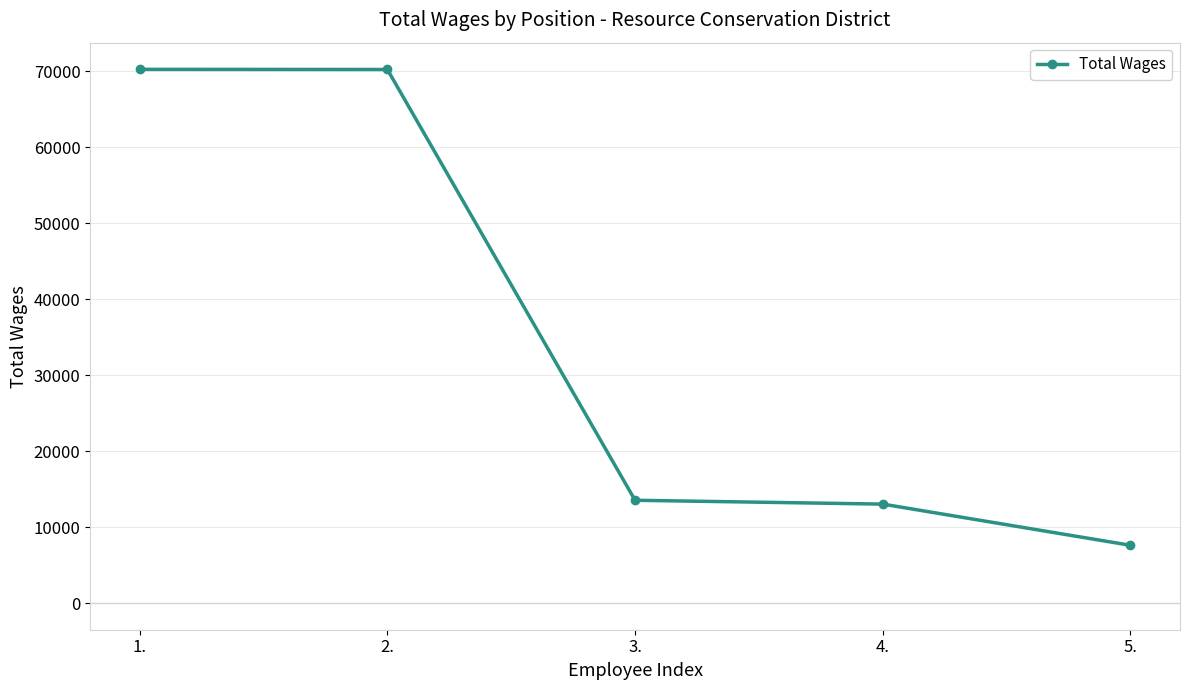

What is the sum of all values?

174710